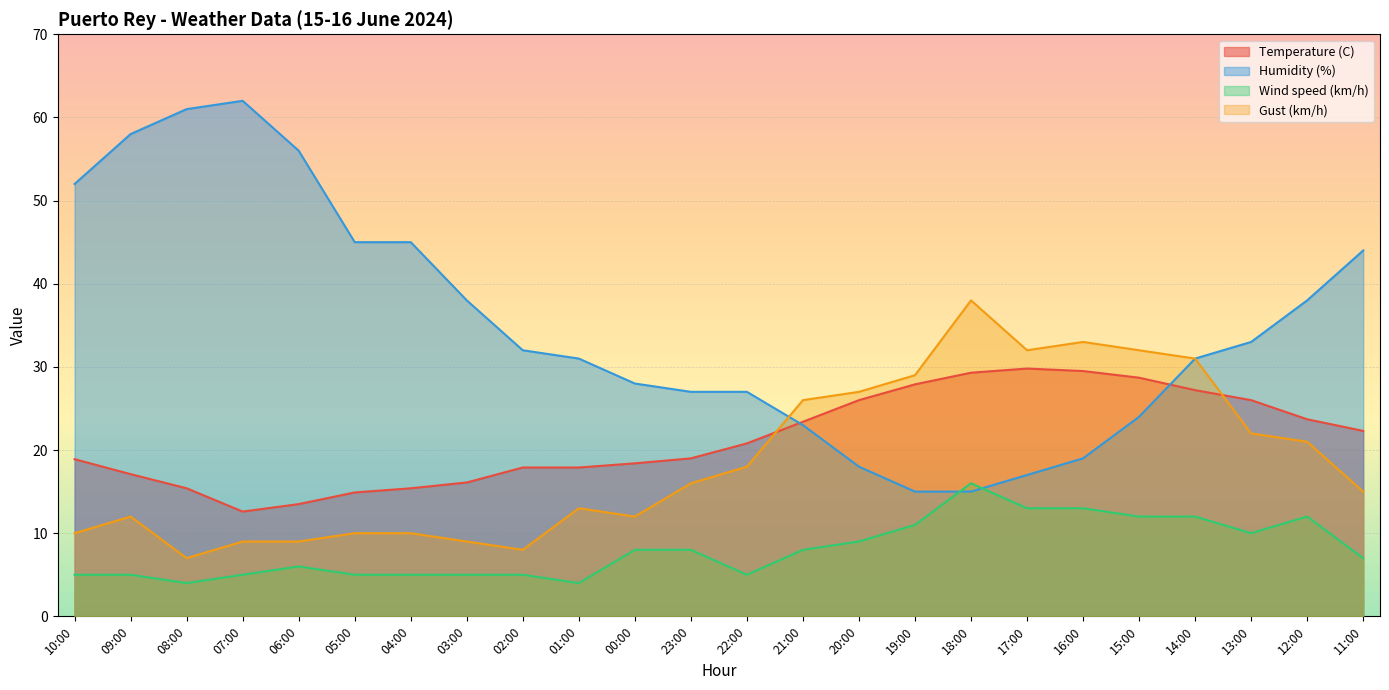

What are all the series names shown in the legend?

Temperature (C), Humidity (%), Wind speed (km/h), Gust (km/h)